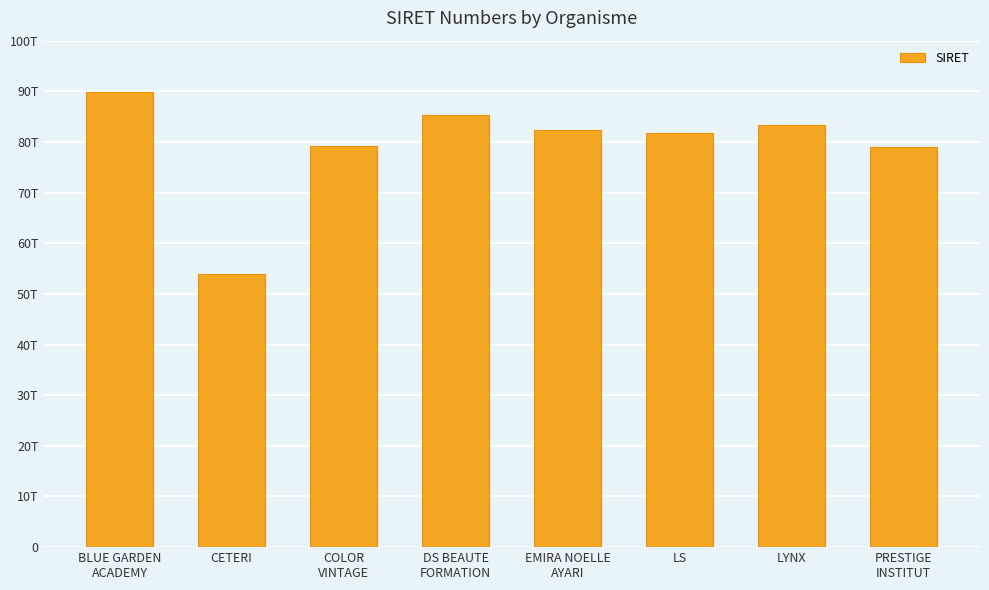

At which category does the chart reach its peak across all series?

BLUE GARDEN
ACADEMY